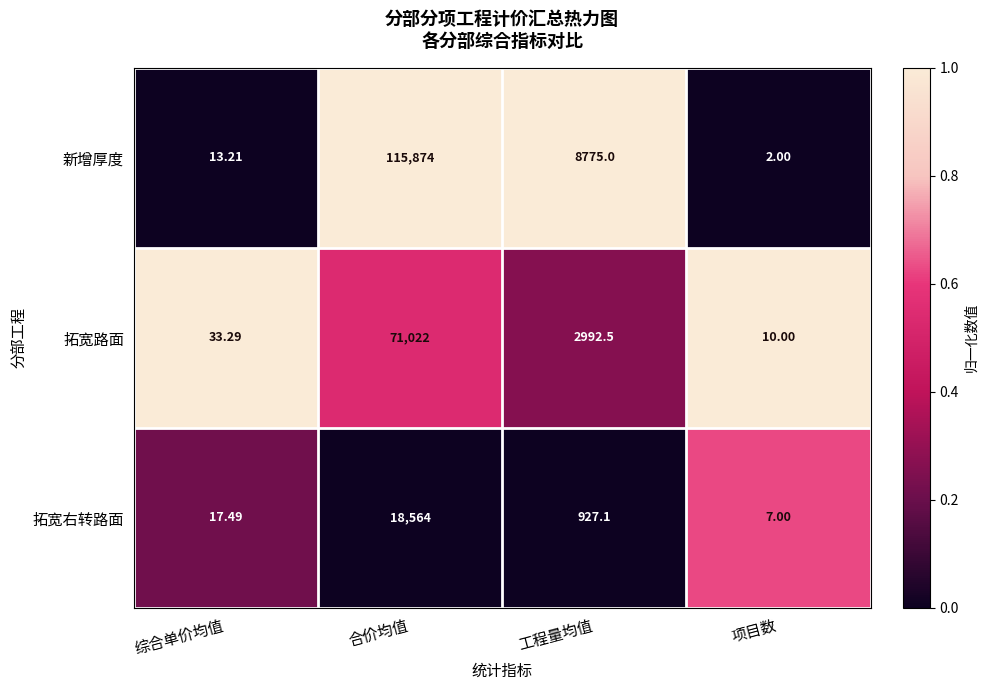

Which category has the lowest value across all series?

项目数